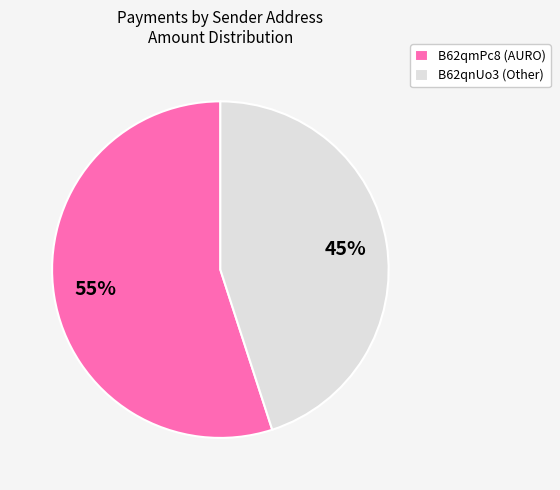

Is there any slice that represents more than half of the pie?

Yes